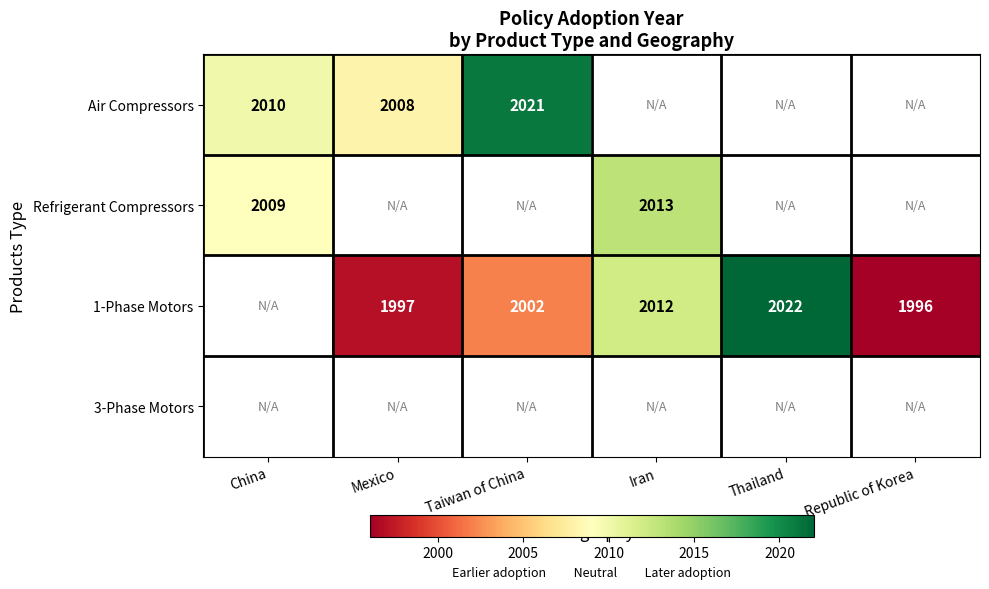

What is the difference between the 1-Phase Motors values at Mexico and Thailand?

25